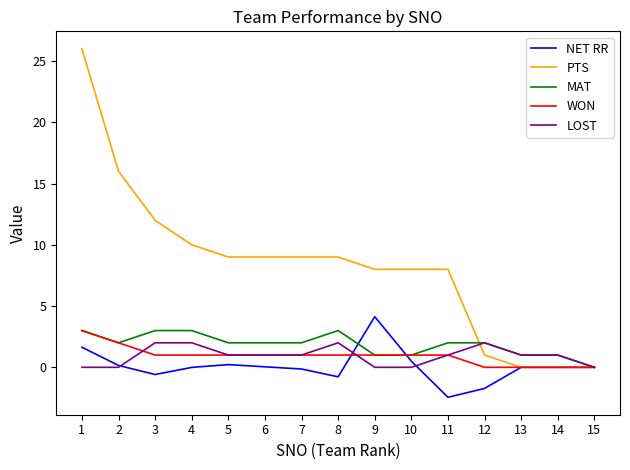

True or false: MAT has a value of 4.7 at 4.

False